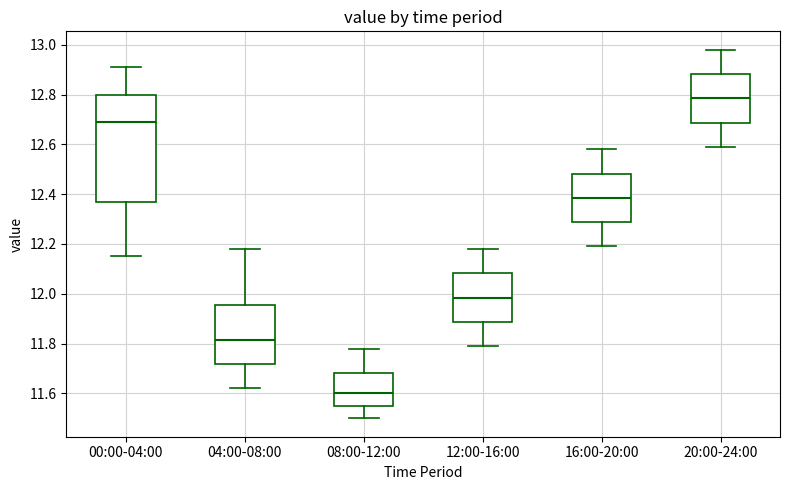

Comparing the boxes themselves (not the whiskers), which one is the tallest?

00:00-04:00